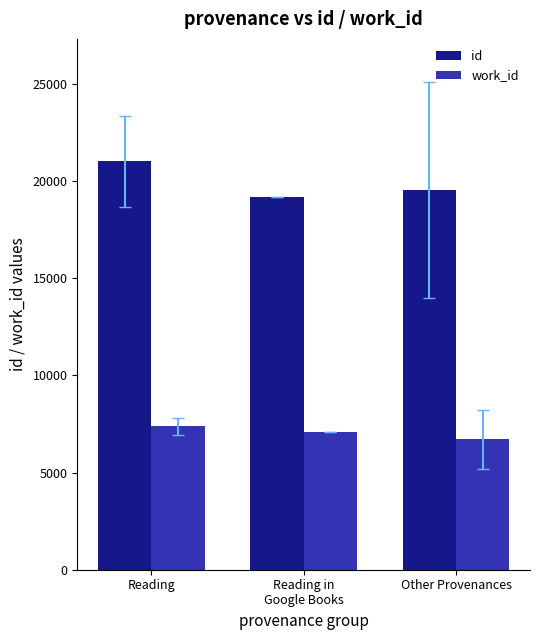

Is it true that id equals 28427 at Other Provenances?

False